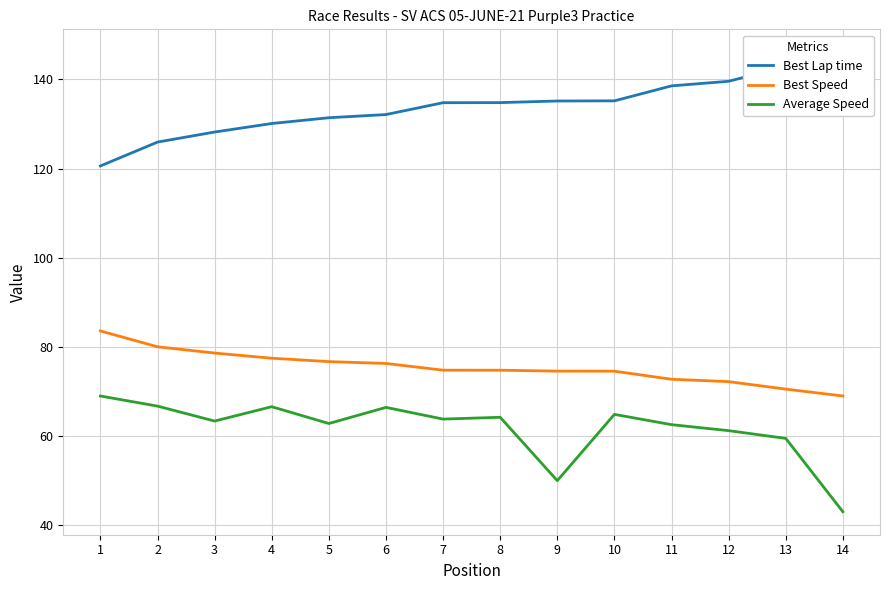

Where does the Best Lap time series first go above 134?

7